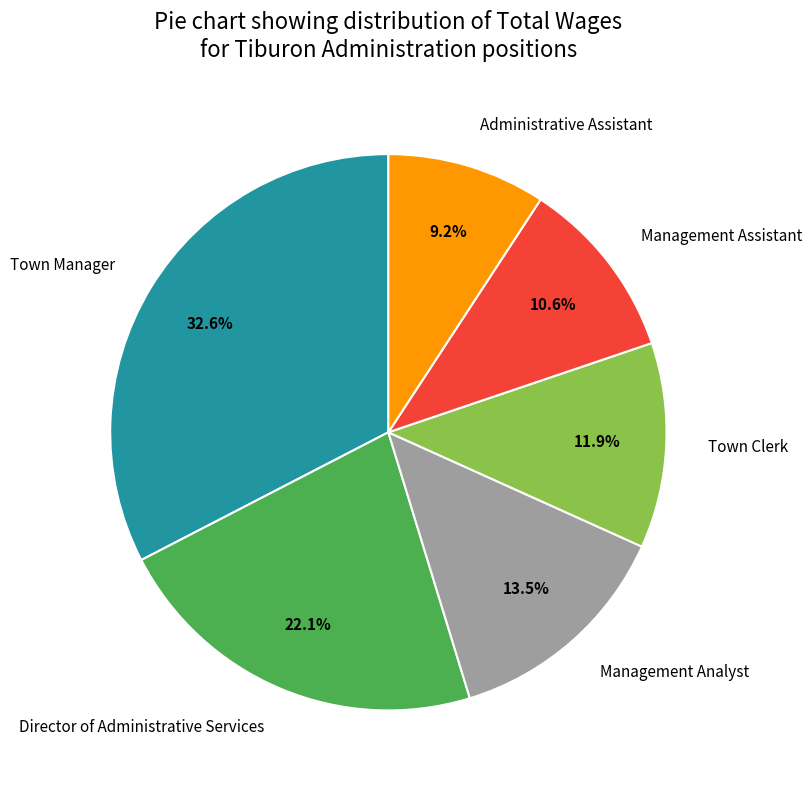

True or false: Management Assistant accounts for 11% of the total.

True